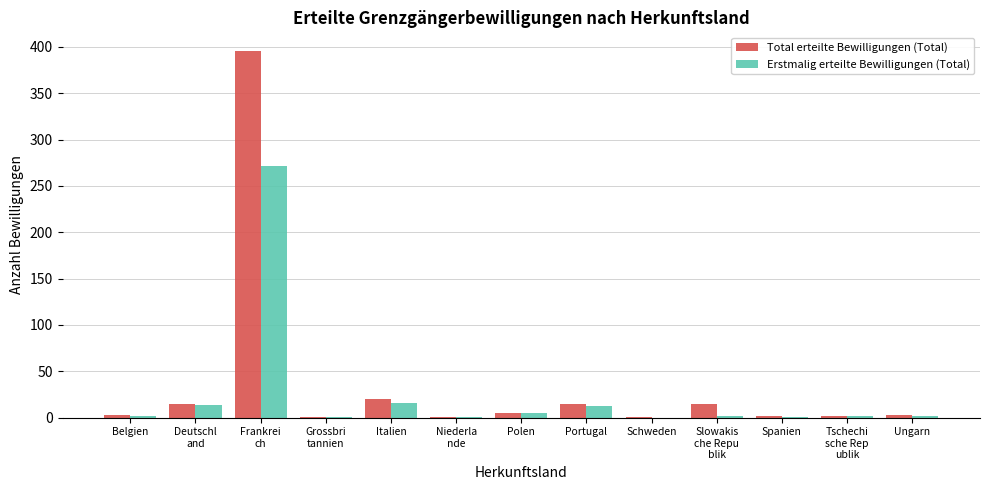

What is the sum of all Total erteilte Bewilligungen (Total) values?

479